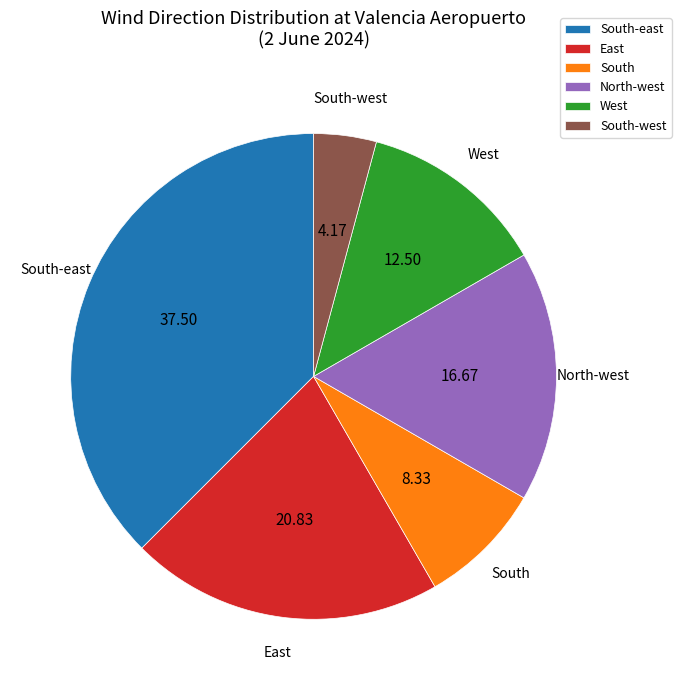

Rank the categories by value from lowest to highest.

South-west, South, West, North-west, East, South-east